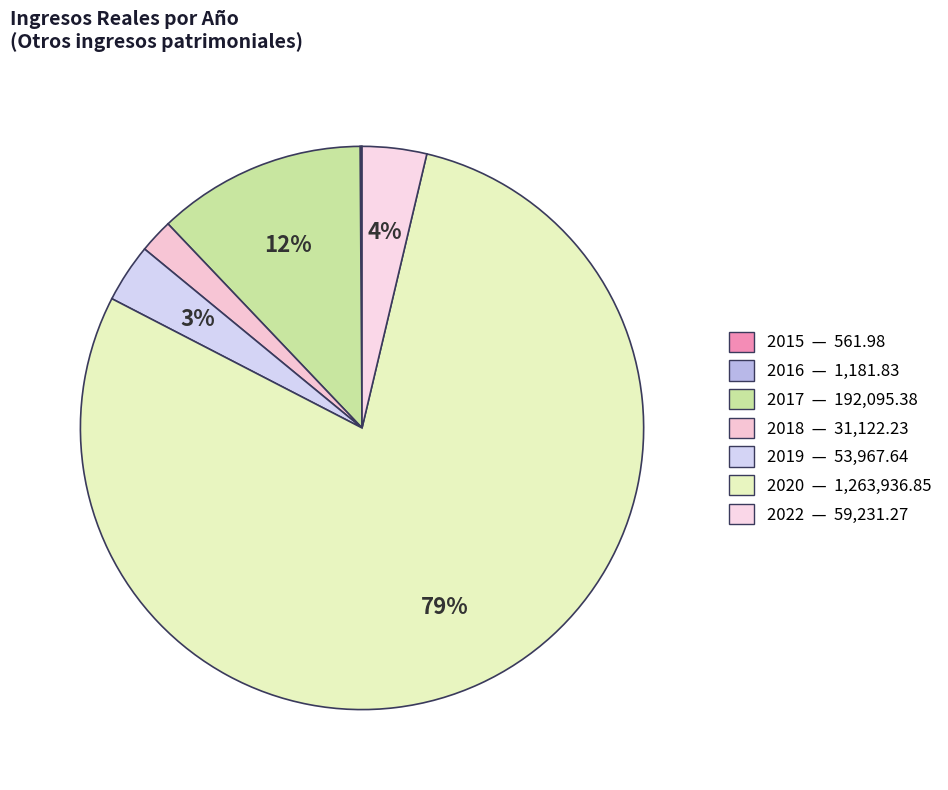

Which category has the biggest portion of the pie?

2020